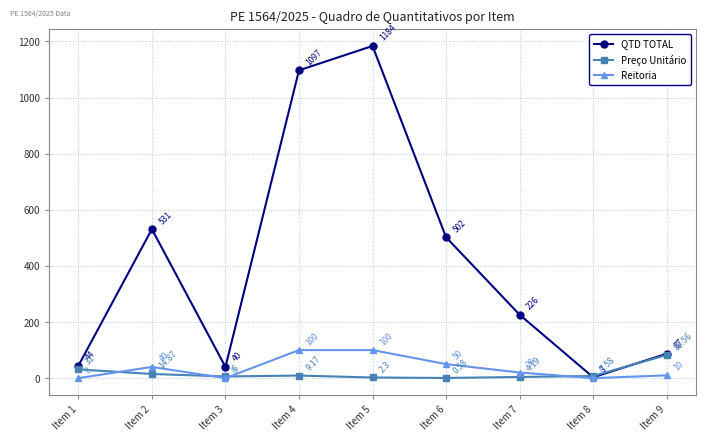

At which category does the chart reach its peak across all series?

Item 5